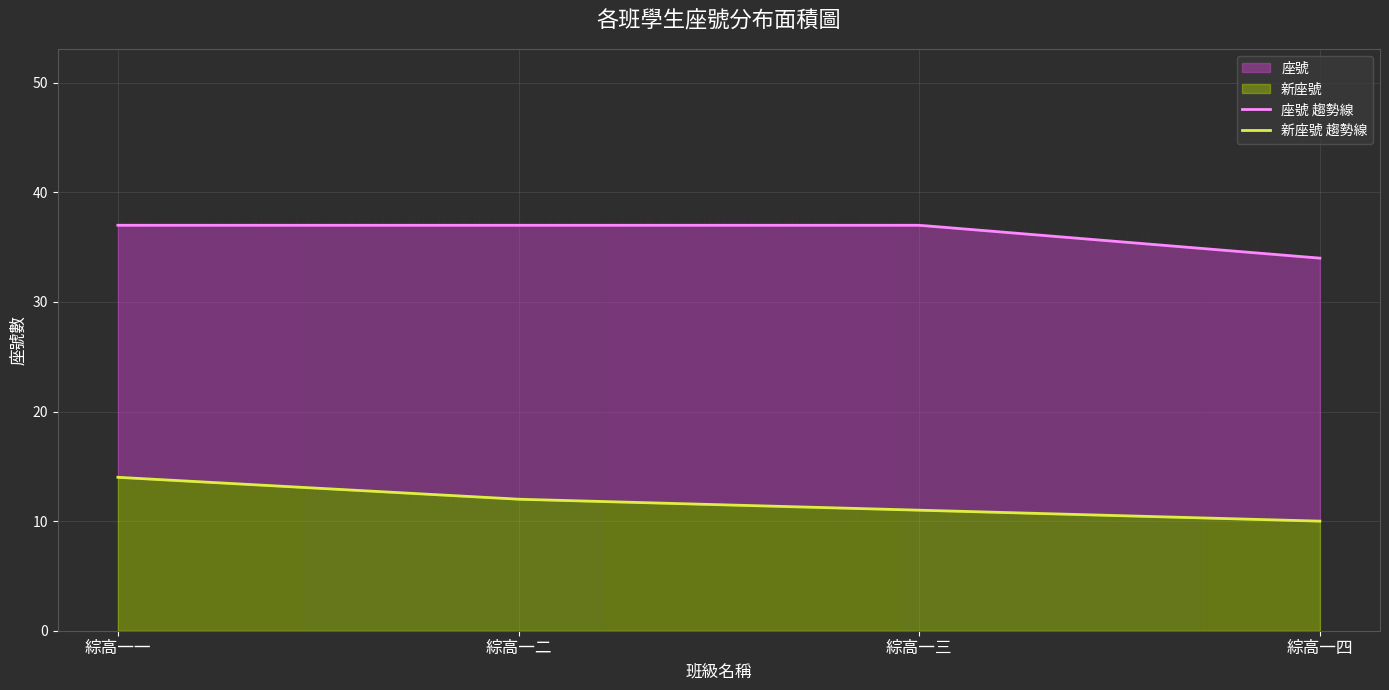

What is the sum of all 新座號 values?

47